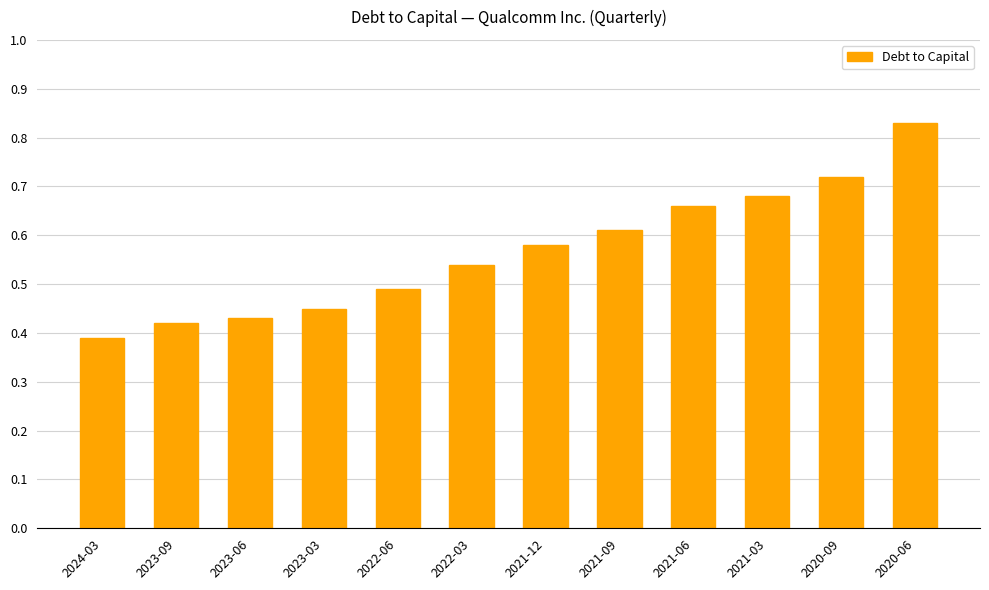

What is the label of the 10th bar from the left?

2021-03